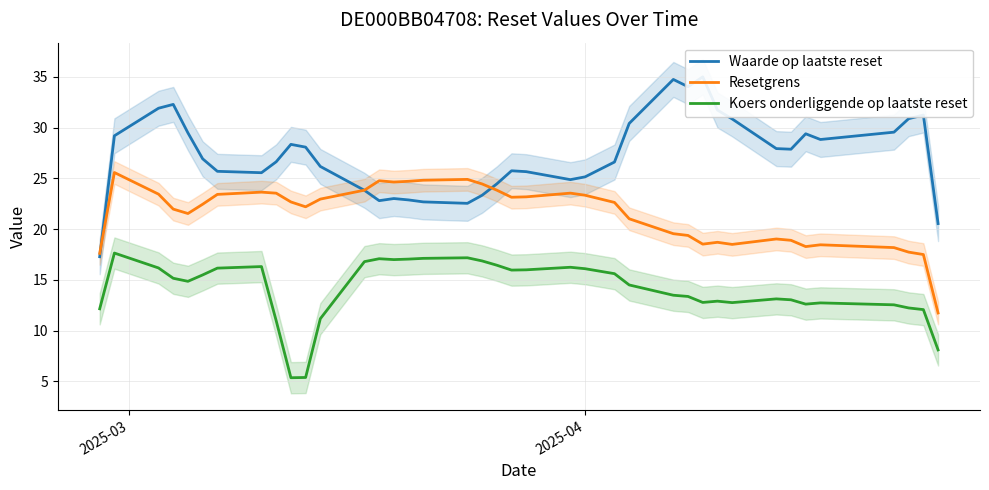

True or false: Koers onderliggende op laatste reset has more than 1 points higher than both neighbors.

True